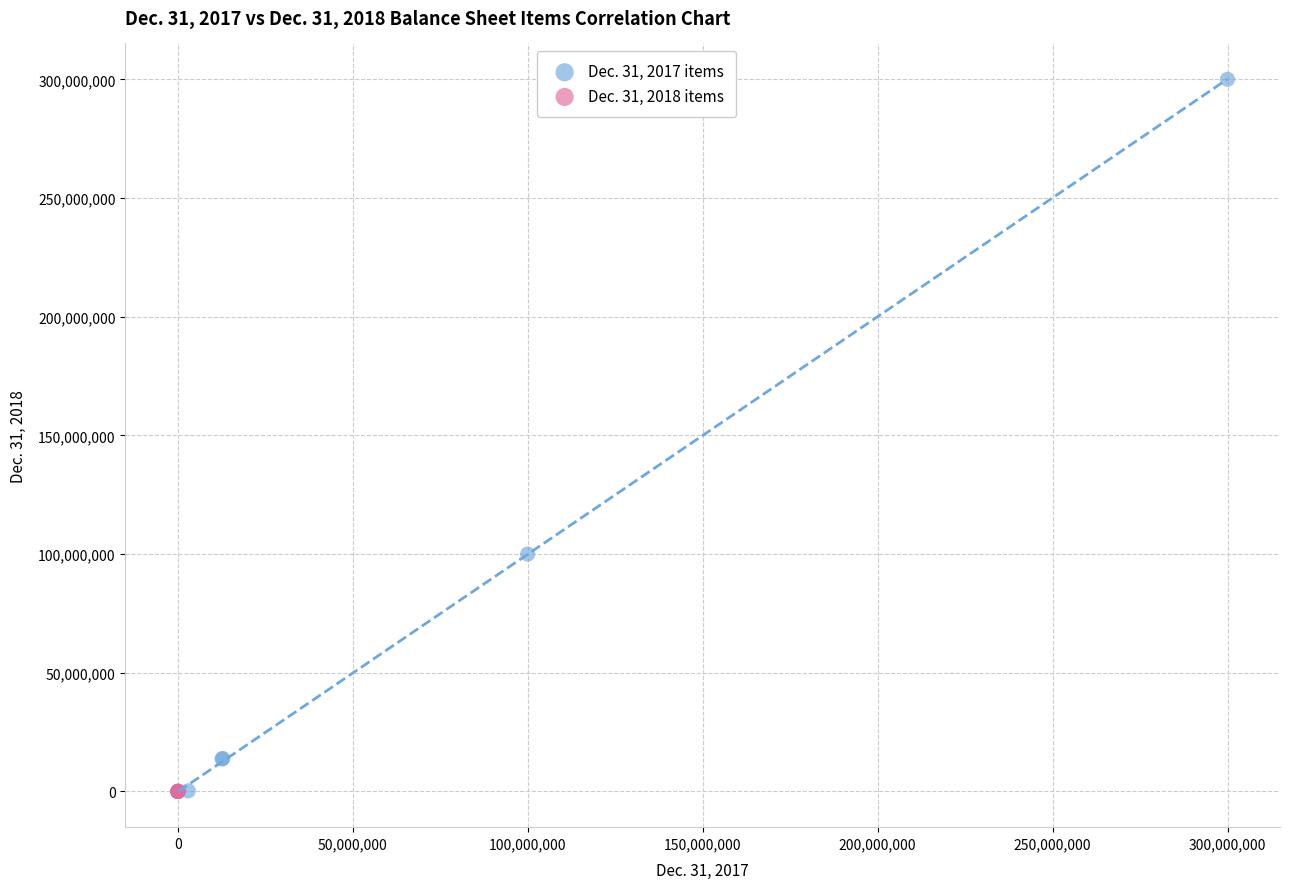

Which series has the largest Y range (max minus min)?

Dec. 31, 2017 items